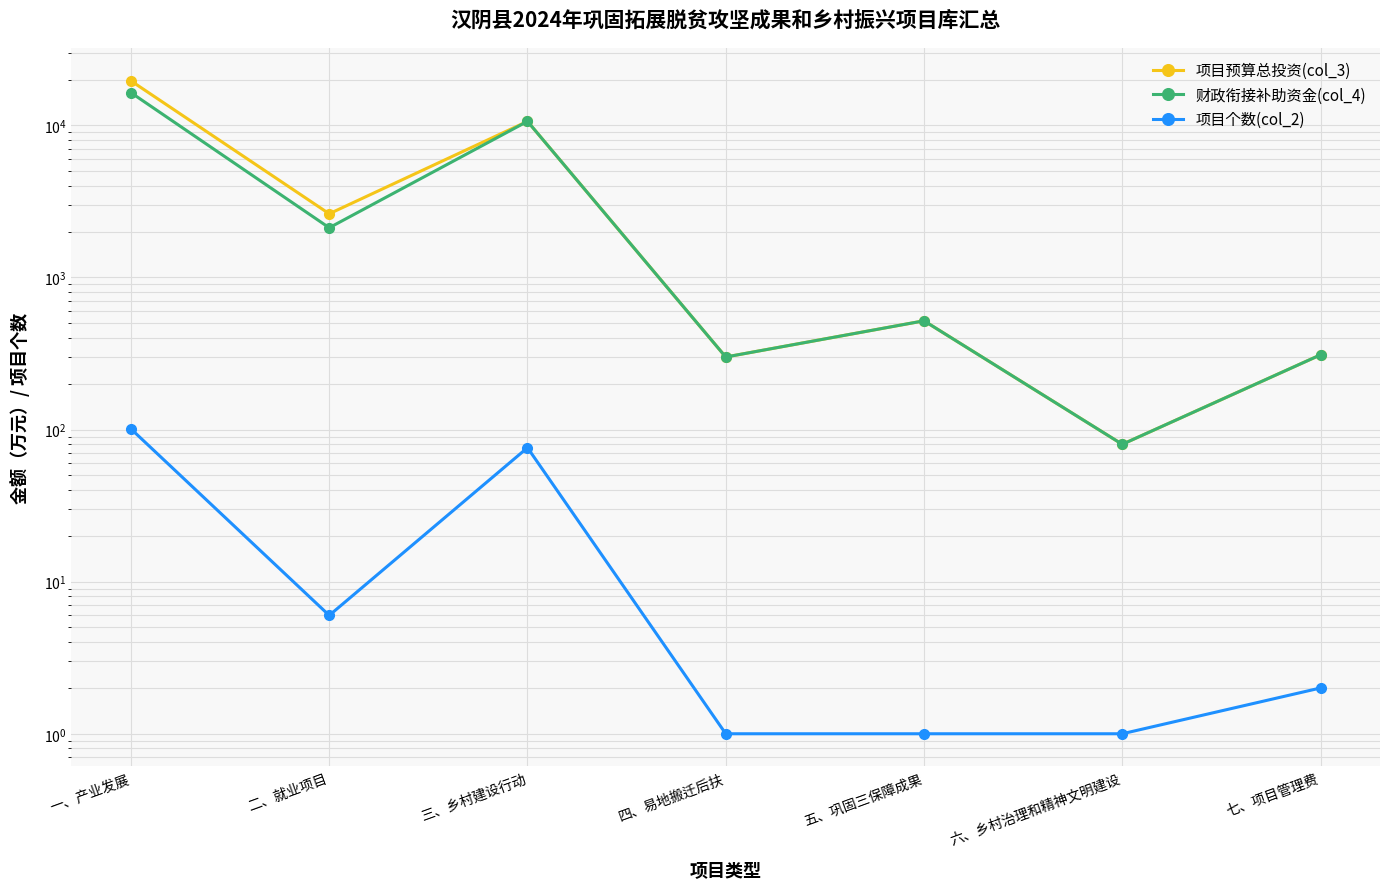

List the series in order of their peak value, lowest first.

项目个数(col_2), 财政衔接补助资金(col_4), 项目预算总投资(col_3)